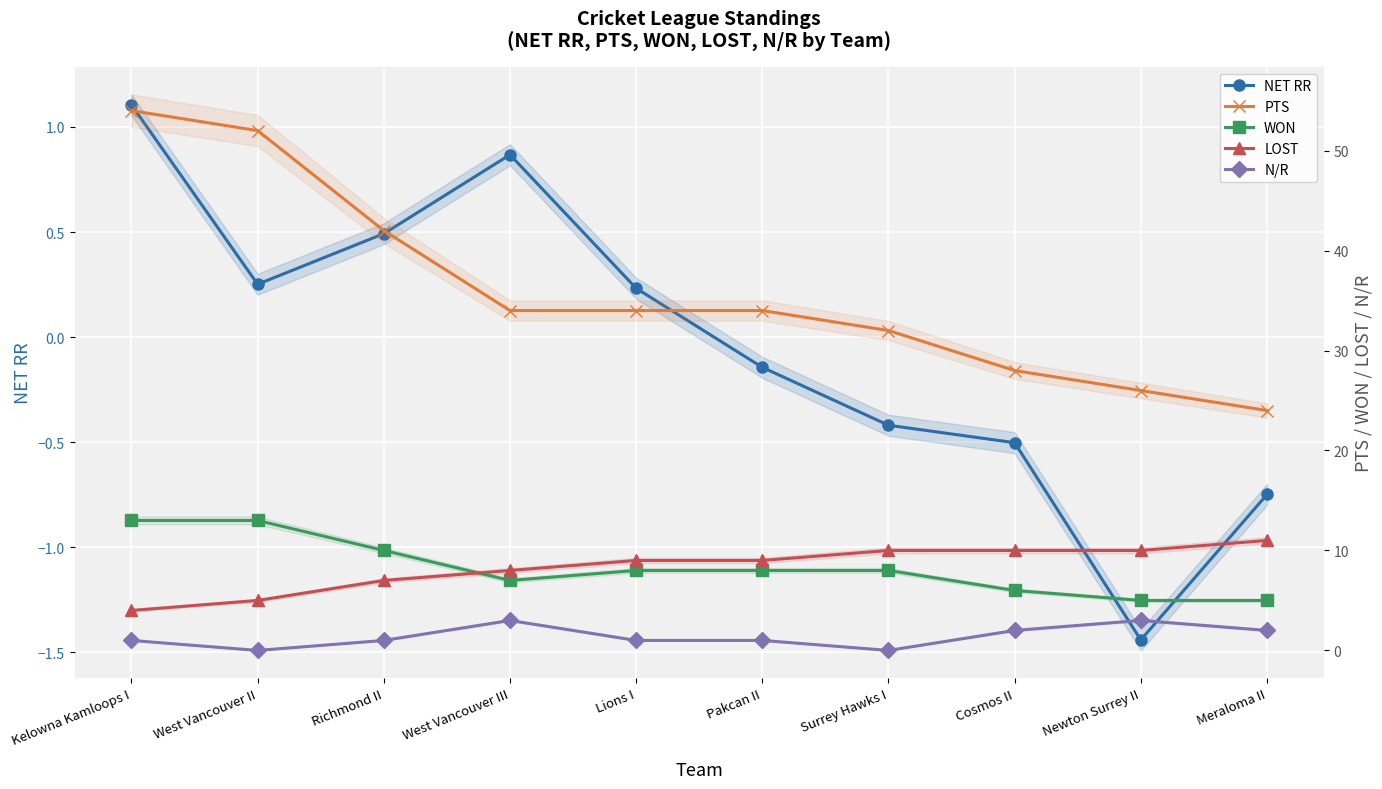

At Lions I, list the series in order from largest to smallest.

PTS, LOST, WON, N/R, NET RR